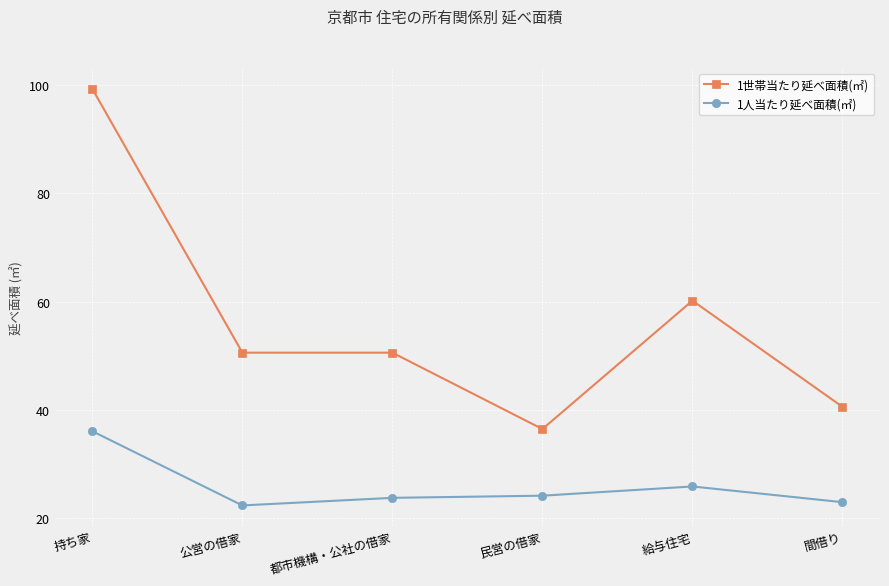

What is the value of the 1人当たり延べ面積(㎡) point at the 5th from the left?

25.9